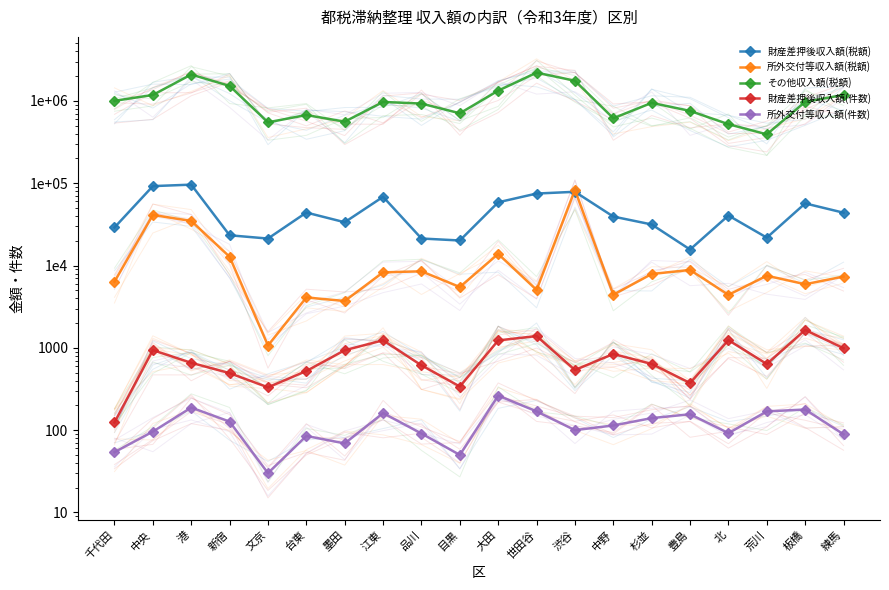

What is the value of the 所外交付等収入額(税額) point at the 16th from the left?

8836